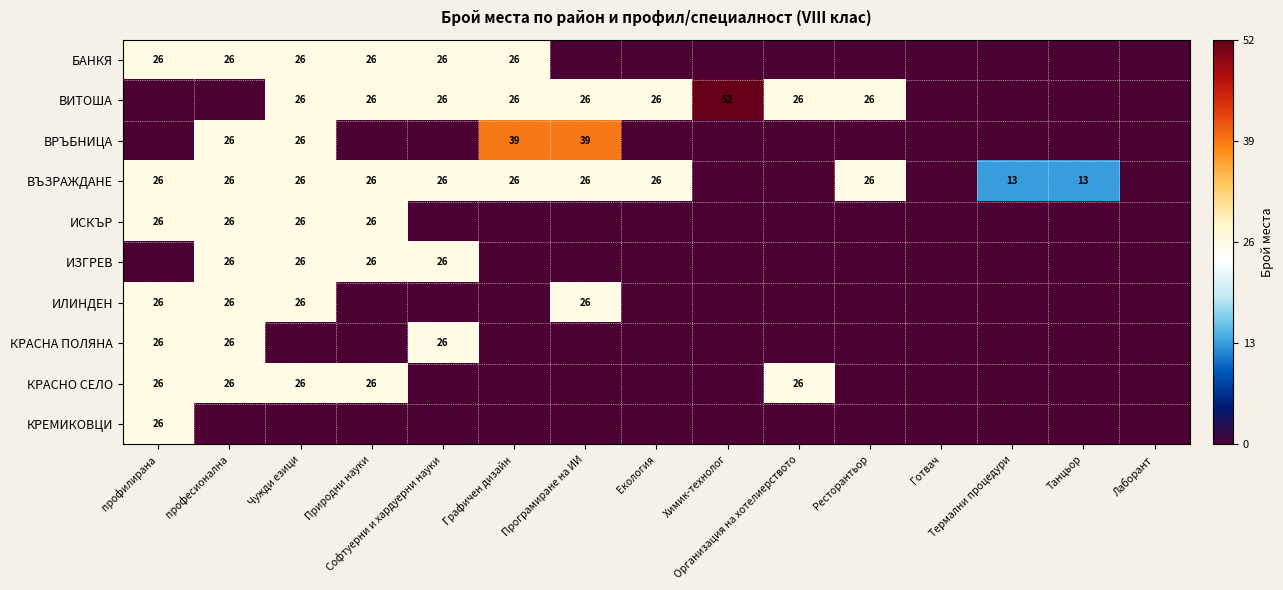

How many values in КРАСНА ПОЛЯНА are above zero?

3